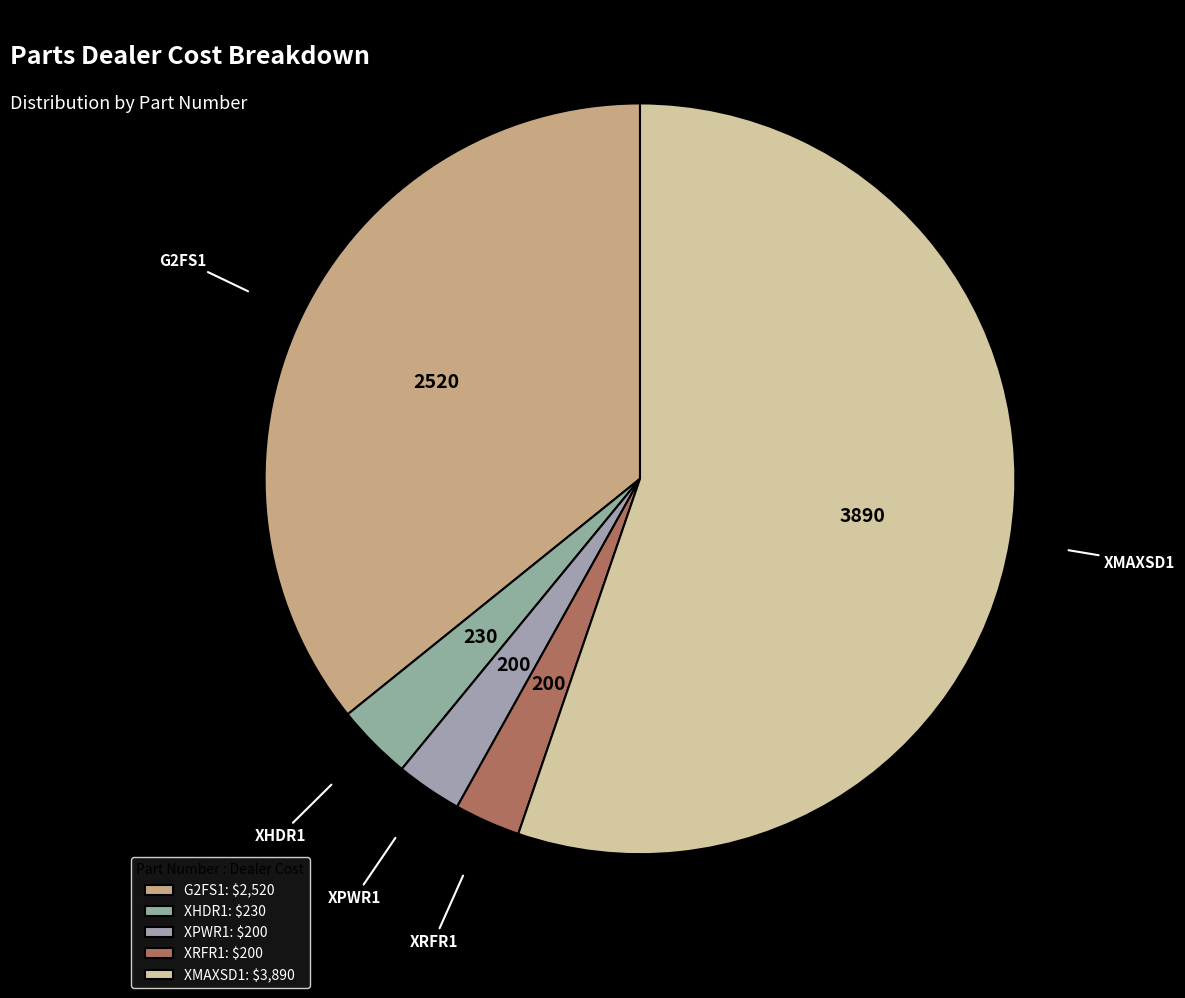

What is the ratio of the value at G2FS1 to the value at XRFR1?

12.6